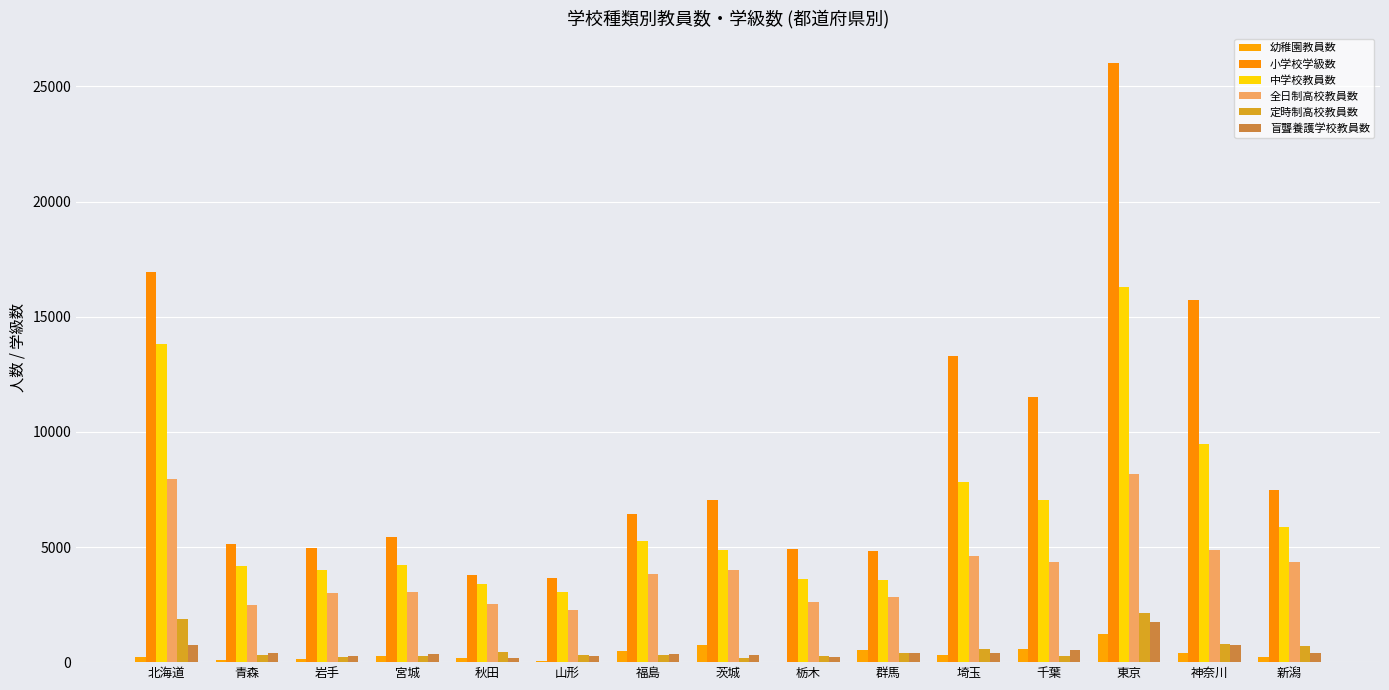

Count the number of categories in the chart.

15